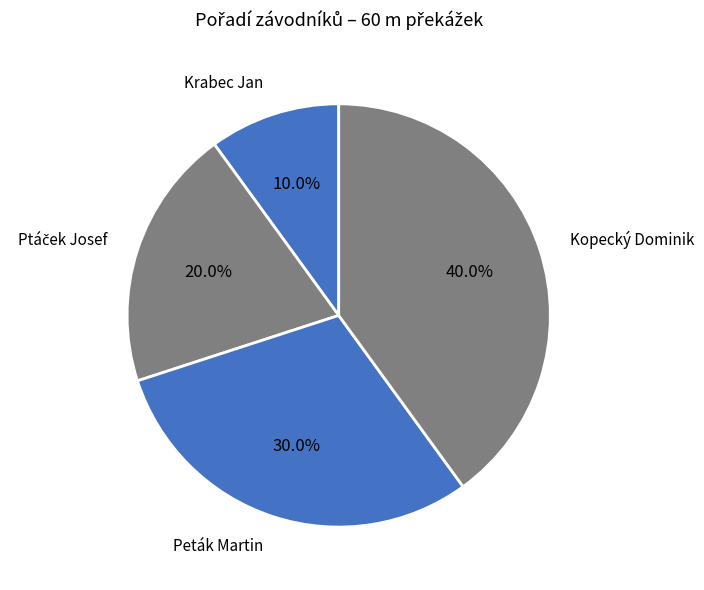

Rank the categories by value from lowest to highest.

Krabec Jan, Ptáček Josef, Peták Martin, Kopecký Dominik